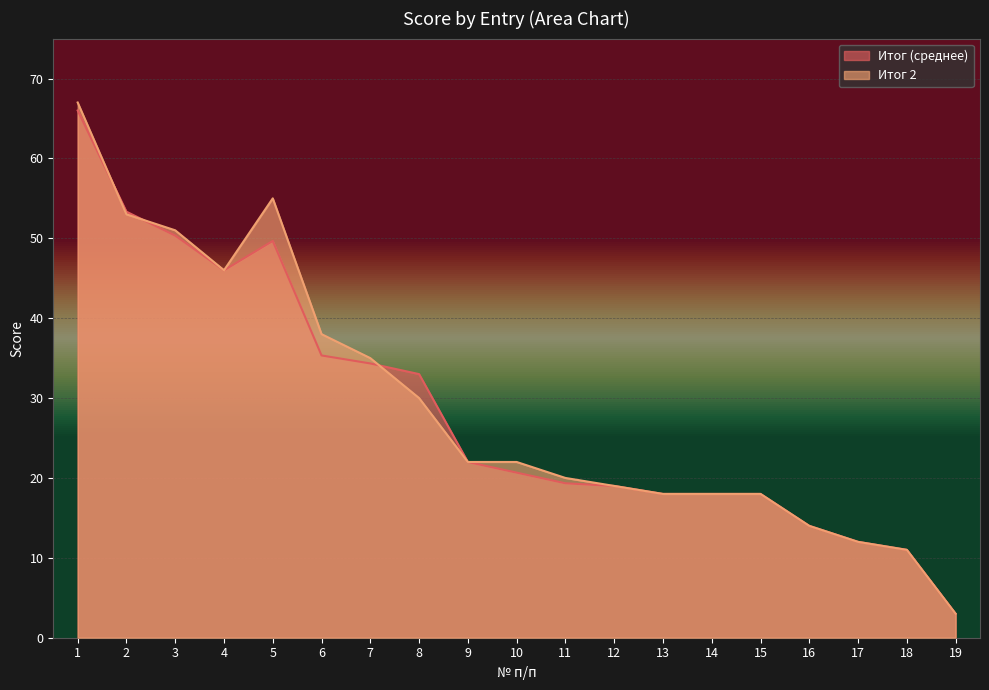

Where is the first local minimum for Итог 2?

4